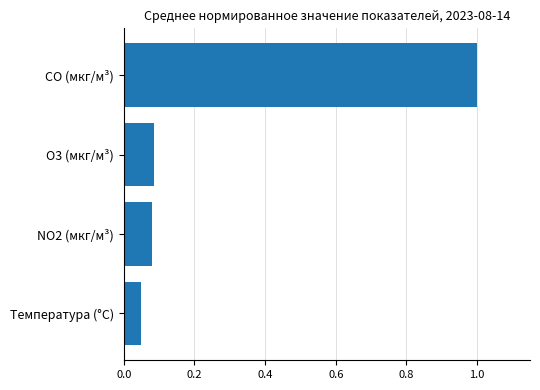

The chart shows a value of 1.0 at CO (мкг/м³). True or false?

True